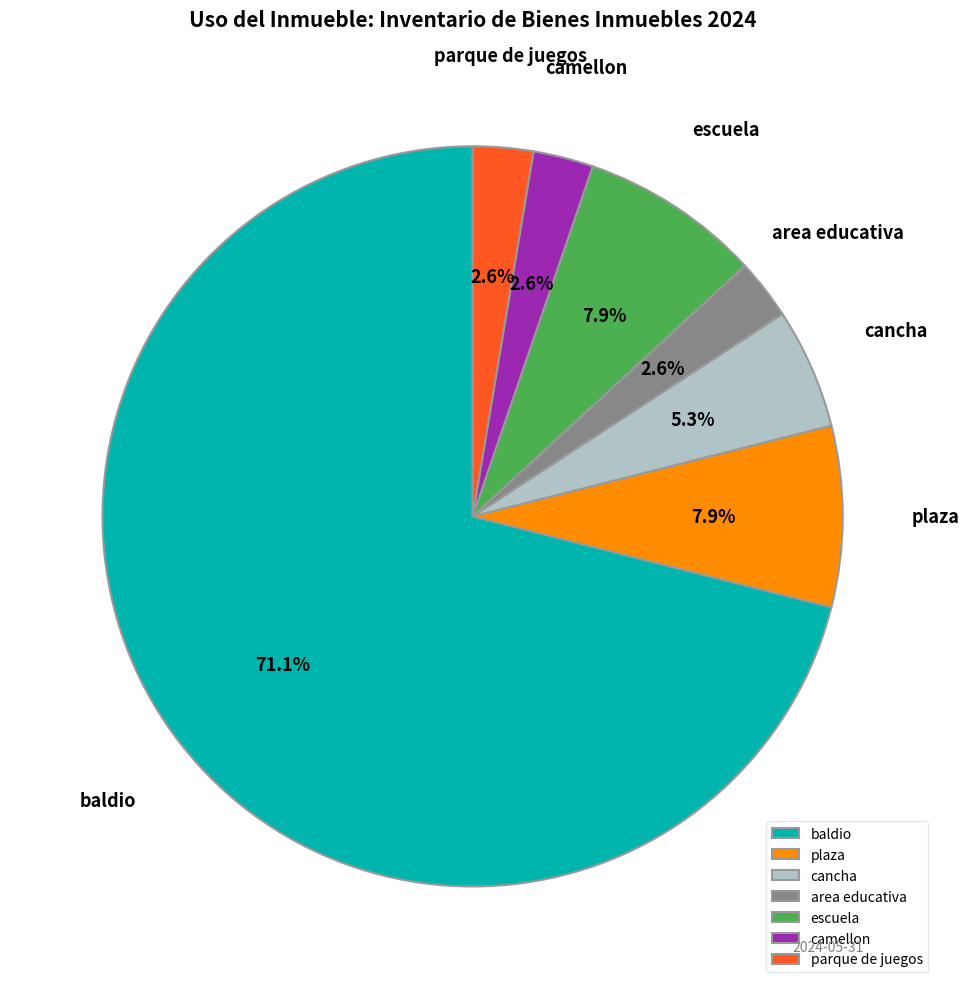

To the nearest percent, what is the difference between the largest and smallest slice percentages?

68%